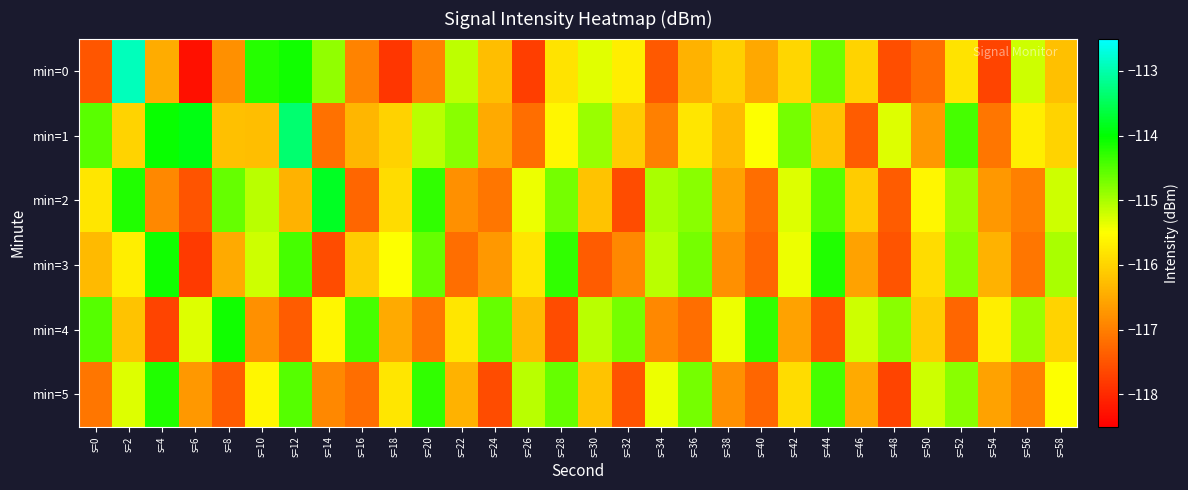

Reading left to right, transcribe all the data shown in this chart.

min=0: s=0=-117.5	s=2=-112.9	s=4=-116.5	s=6=-118.3	s=8=-116.8	s=10=-114.2	s=12=-114.1	s=14=-114.9	s=16=-116.9	s=18=-117.9	s=20=-116.9	s=22=-115.1	s=24=-116.3	s=26=-117.8	s=28=-115.8	s=30=-115.3	s=32=-115.7	s=34=-117.4	s=36=-116.4	s=38=-116.1	s=40=-116.5	s=42=-116.0	s=44=-114.7	s=46=-116.0	s=48=-117.6	s=50=-117.2	s=52=-115.8	s=54=-117.7	s=56=-115.2	s=58=-116.2
min=1: s=0=-114.5	s=2=-116.0	s=4=-114.0	s=6=-113.9	s=8=-116.2	s=10=-116.3	s=12=-113.4	s=14=-117.2	s=16=-116.4	s=18=-116.0	s=20=-115.1	s=22=-114.8	s=24=-116.5	s=26=-117.2	s=28=-115.6	s=30=-114.9	s=32=-116.1	s=34=-117.0	s=36=-115.8	s=38=-116.3	s=40=-115.5	s=42=-114.7	s=44=-116.2	s=46=-117.4	s=48=-115.3	s=50=-116.7	s=52=-114.4	s=54=-117.1	s=56=-115.7	s=58=-116.0
min=2: s=0=-115.8	s=2=-114.2	s=4=-116.9	s=6=-117.5	s=8=-114.6	s=10=-115.1	s=12=-116.4	s=14=-113.8	s=16=-117.3	s=18=-115.9	s=20=-114.3	s=22=-116.8	s=24=-117.1	s=26=-115.4	s=28=-114.7	s=30=-116.2	s=32=-117.6	s=34=-115.0	s=36=-114.8	s=38=-116.6	s=40=-117.2	s=42=-115.3	s=44=-114.5	s=46=-116.1	s=48=-117.4	s=50=-115.6	s=52=-114.9	s=54=-116.7	s=56=-117.0	s=58=-115.2
min=3: s=0=-116.3	s=2=-115.7	s=4=-114.1	s=6=-117.8	s=8=-116.5	s=10=-115.2	s=12=-114.4	s=14=-117.6	s=16=-116.1	s=18=-115.5	s=20=-114.6	s=22=-117.2	s=24=-116.7	s=26=-115.8	s=28=-114.3	s=30=-117.4	s=32=-116.9	s=34=-115.1	s=36=-114.7	s=38=-116.8	s=40=-117.3	s=42=-115.4	s=44=-114.2	s=46=-116.6	s=48=-117.5	s=50=-115.9	s=52=-114.8	s=54=-116.4	s=56=-117.1	s=58=-115.0
min=4: s=0=-114.5	s=2=-116.2	s=4=-117.7	s=6=-115.3	s=8=-114.1	s=10=-116.8	s=12=-117.4	s=14=-115.6	s=16=-114.4	s=18=-116.5	s=20=-117.1	s=22=-115.8	s=24=-114.6	s=26=-116.3	s=28=-117.6	s=30=-115.1	s=32=-114.7	s=34=-116.9	s=36=-117.2	s=38=-115.4	s=40=-114.3	s=42=-116.6	s=44=-117.5	s=46=-115.2	s=48=-114.8	s=50=-116.1	s=52=-117.3	s=54=-115.7	s=56=-114.9	s=58=-116.0
min=5: s=0=-117.1	s=2=-115.3	s=4=-114.2	s=6=-116.7	s=8=-117.4	s=10=-115.6	s=12=-114.5	s=14=-116.9	s=16=-117.2	s=18=-115.8	s=20=-114.3	s=22=-116.4	s=24=-117.6	s=26=-115.1	s=28=-114.6	s=30=-116.2	s=32=-117.5	s=34=-115.4	s=36=-114.7	s=38=-116.8	s=40=-117.3	s=42=-115.9	s=44=-114.4	s=46=-116.5	s=48=-117.7	s=50=-115.2	s=52=-114.8	s=54=-116.6	s=56=-117.0	s=58=-115.5